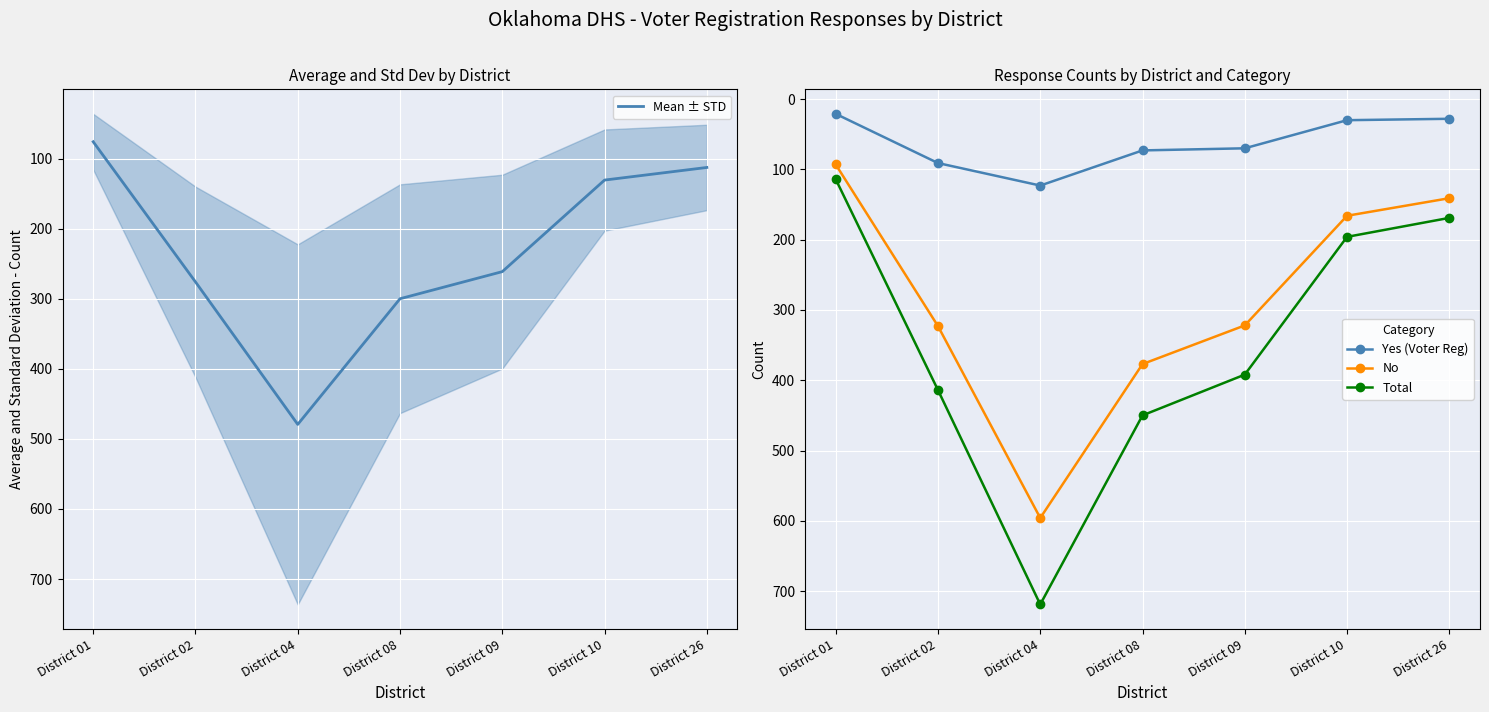

How many lines are shown in the chart?

4